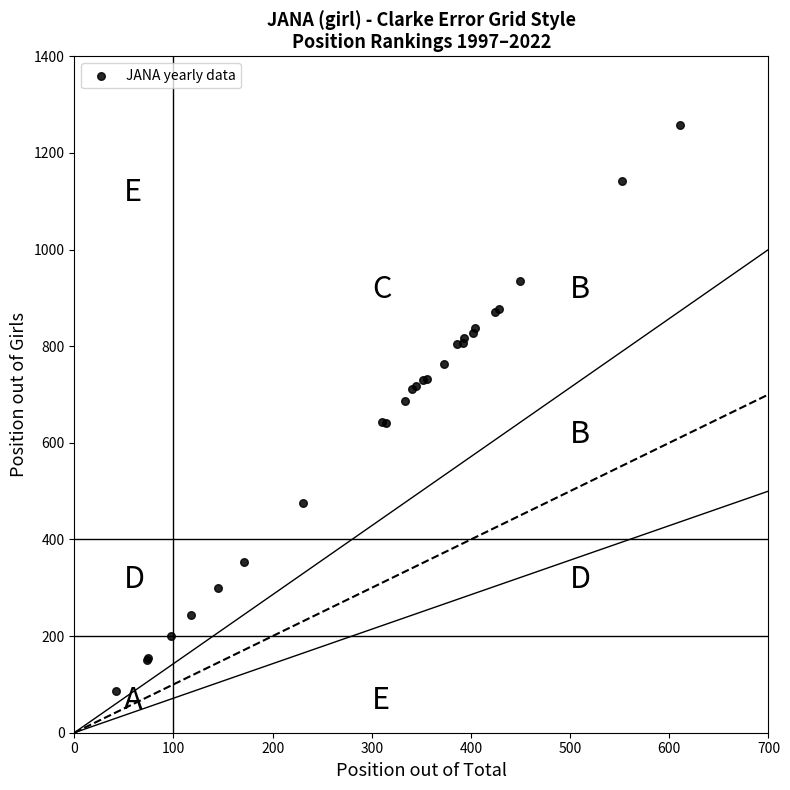

What Y value in the scatter plot is closest to 672?

687